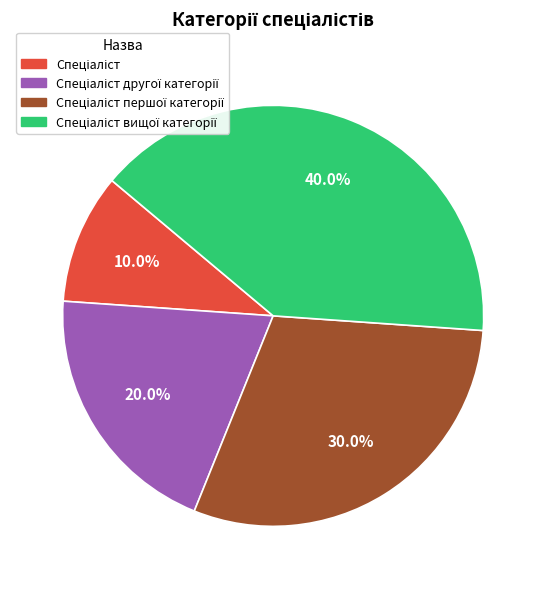

Is there any slice that represents more than half of the pie?

No